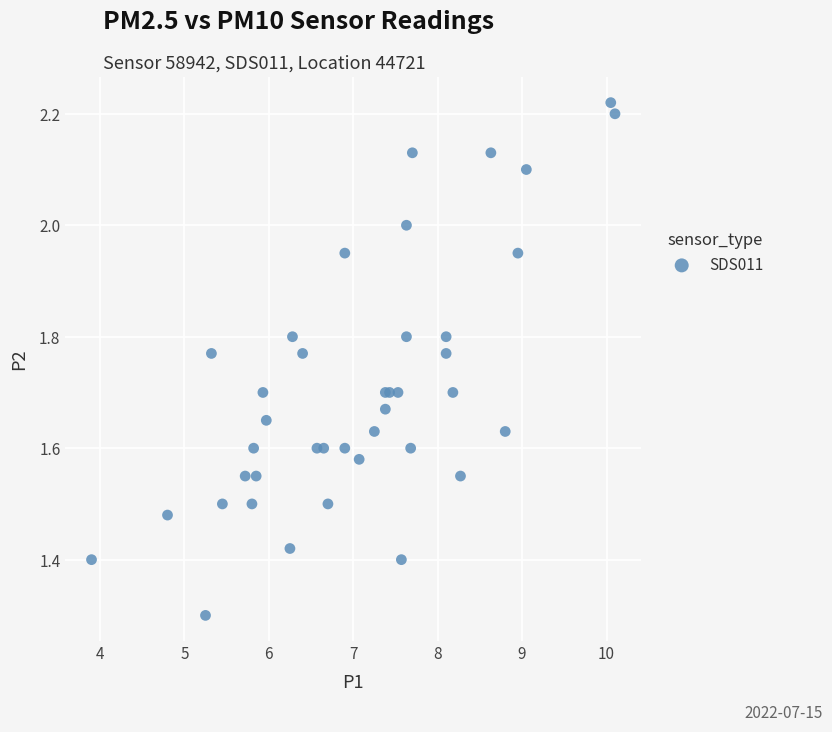

What Y value in the scatter plot is closest to 1?

1.3